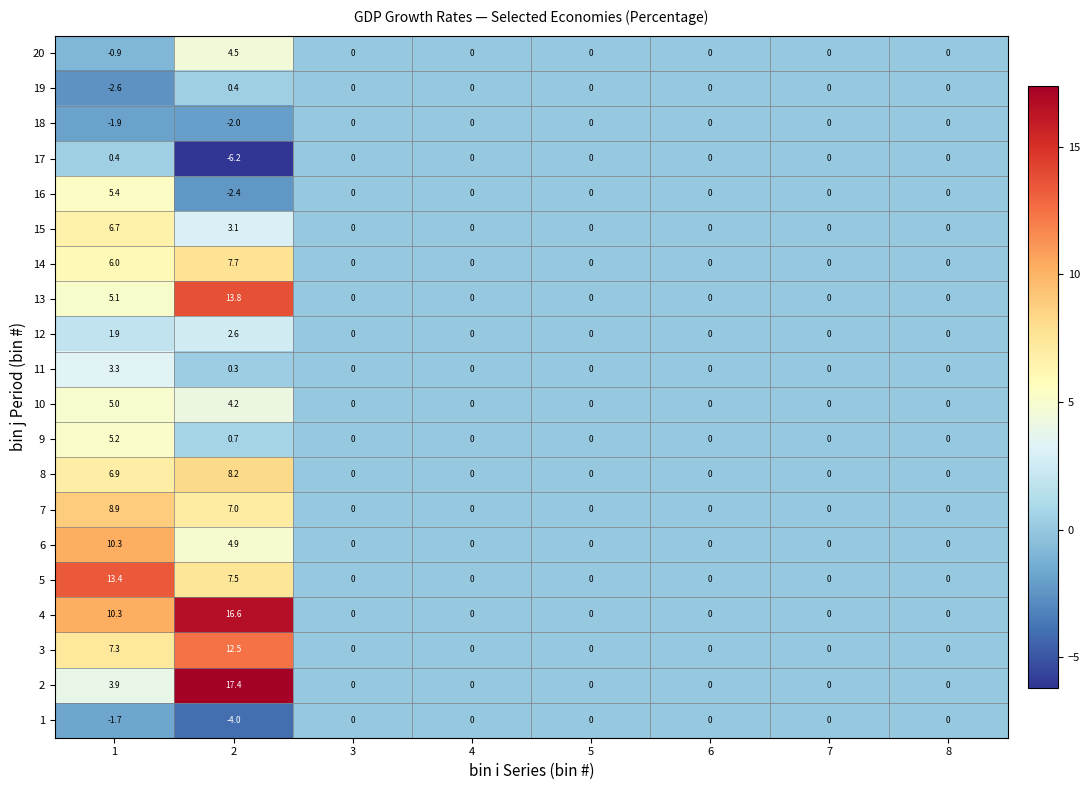

At which category is the sum across all series the highest?

2